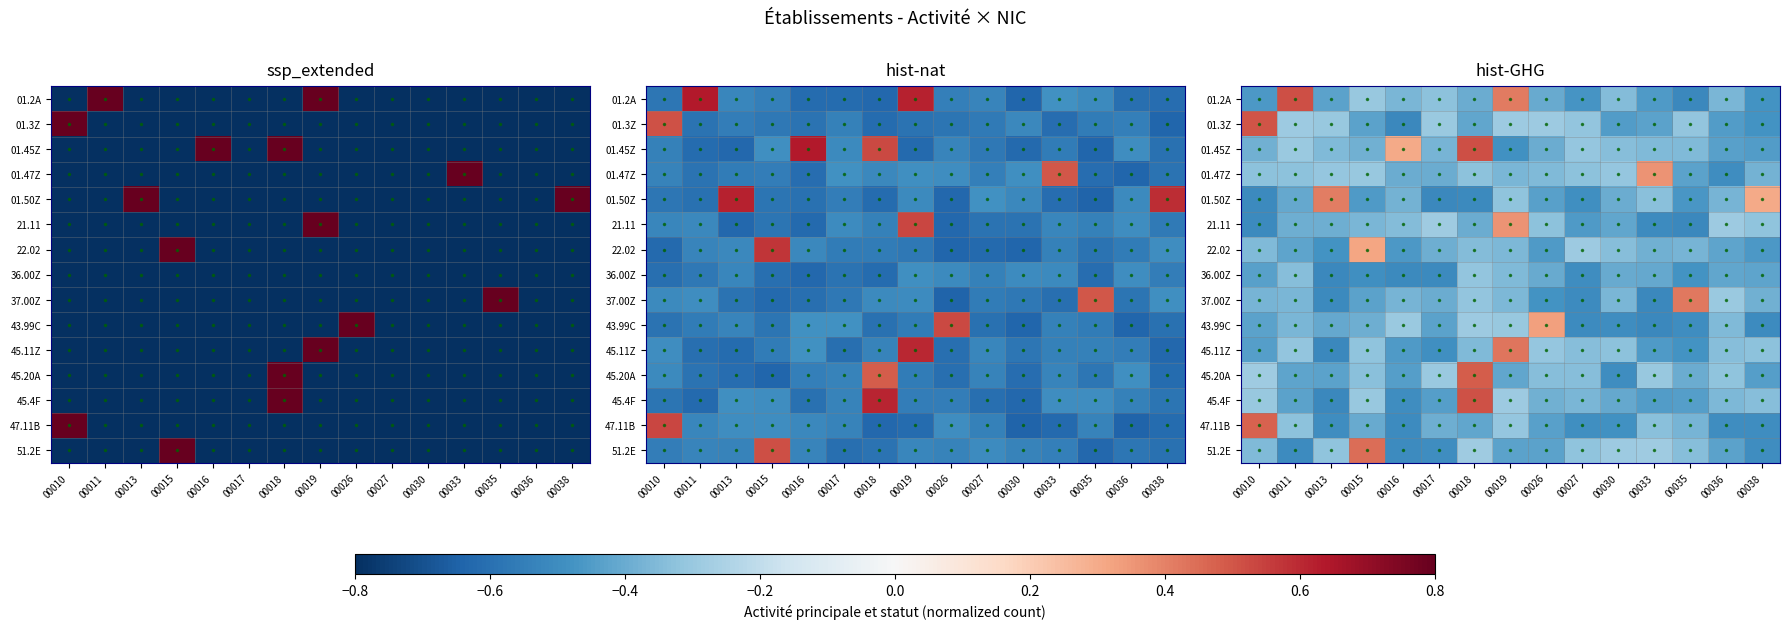

At which category is the sum across all series the highest?

00018